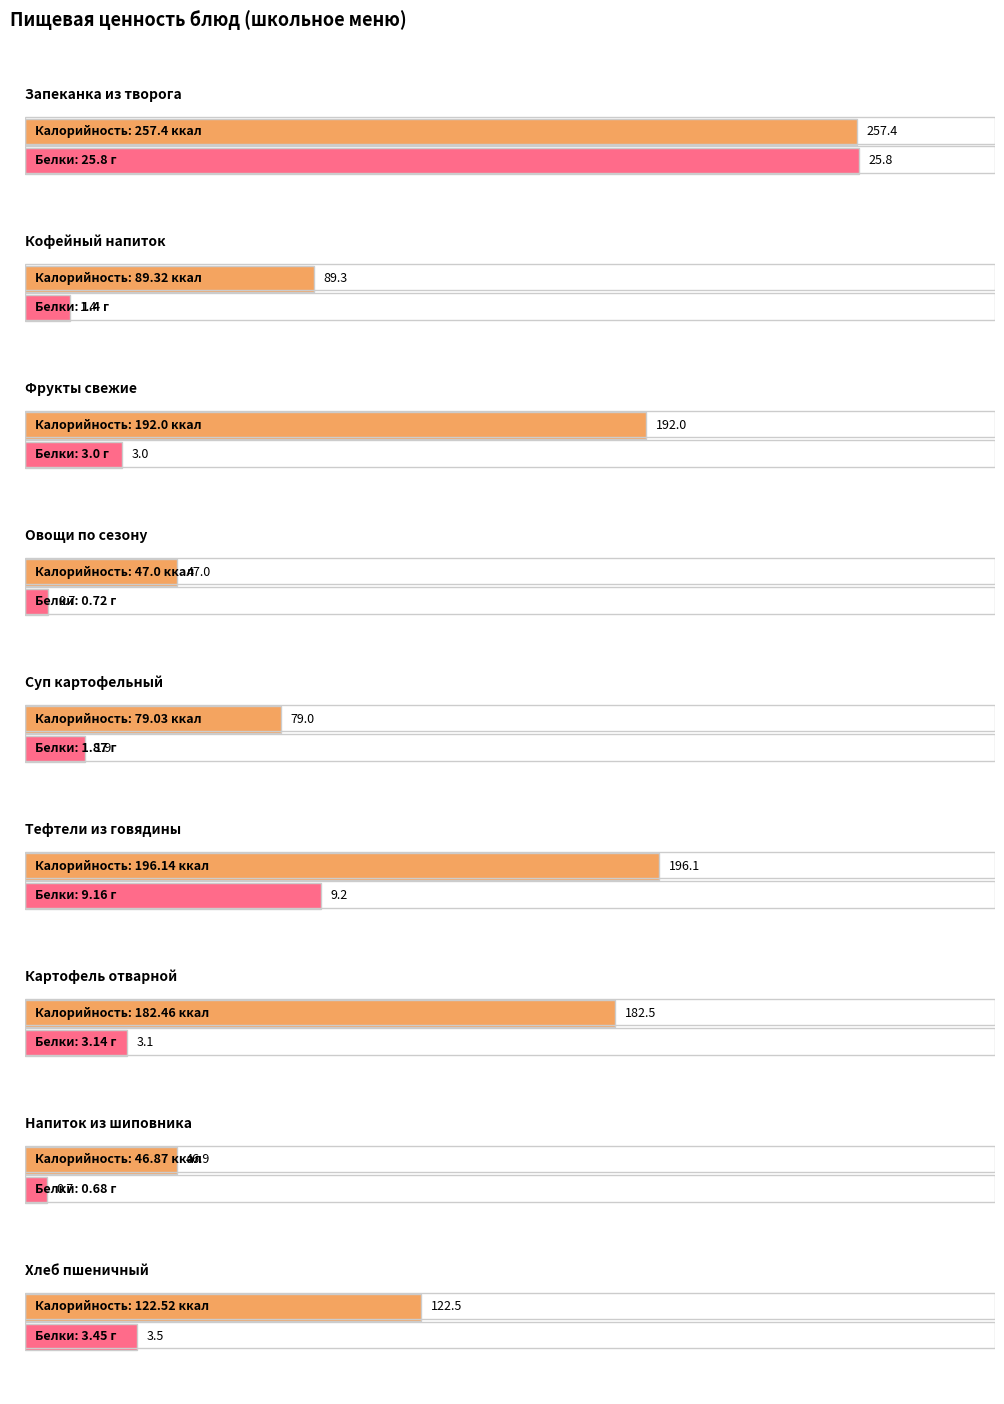

Are the bars grouped side by side (vs. stacked)?

Yes